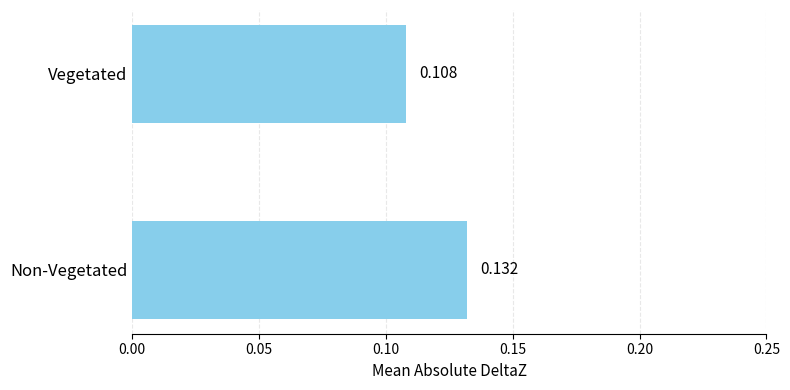

Between Vegetated and Non-Vegetated, which is larger?

Non-Vegetated